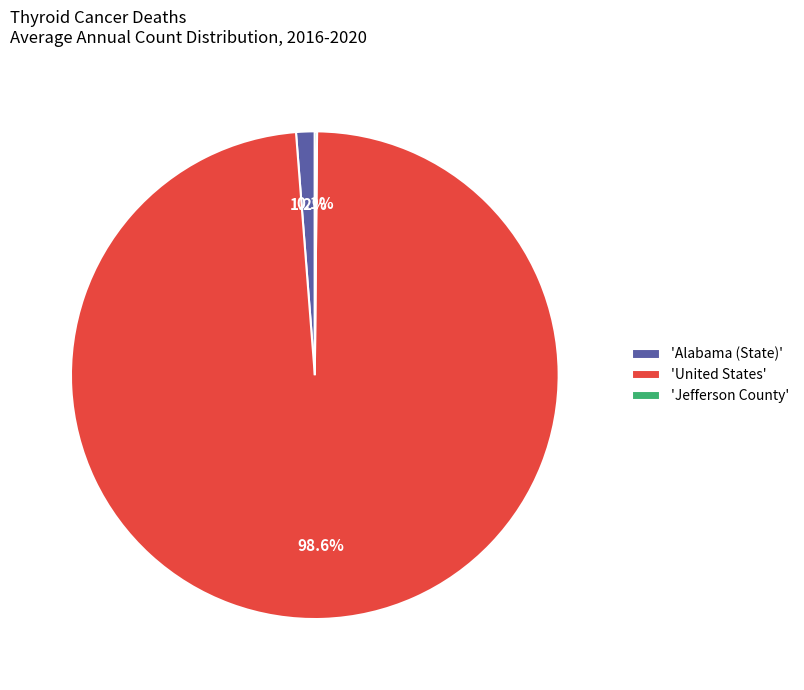

What is the largest slice in the pie chart?

'United States'